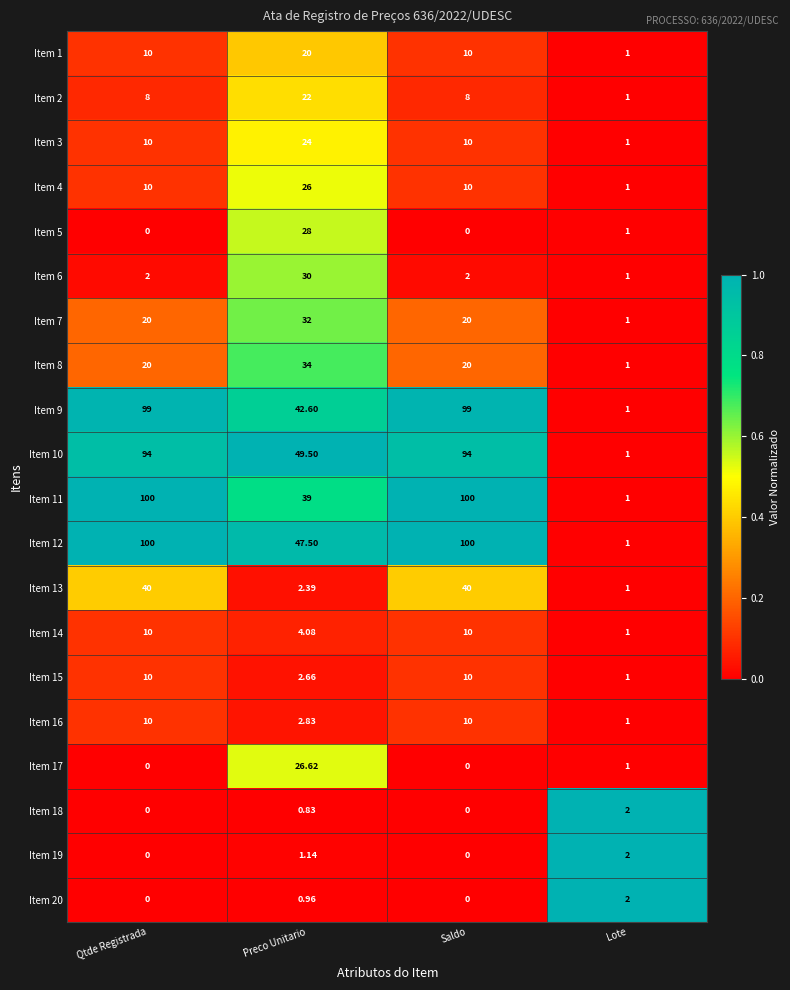

At which label is Item 20 closest to 1?

Preco Unitario